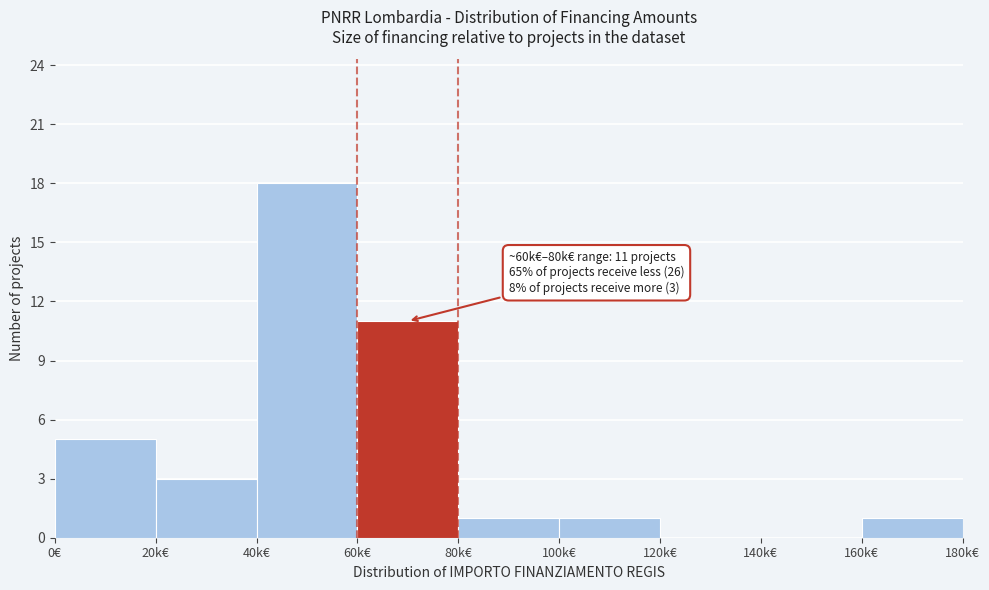

Reading right to left, list all the values displayed in this chart.

160k€=1	140k€=0	120k€=0	100k€=1	80k€=1	60k€=11	40k€=18	20k€=3	0€=5